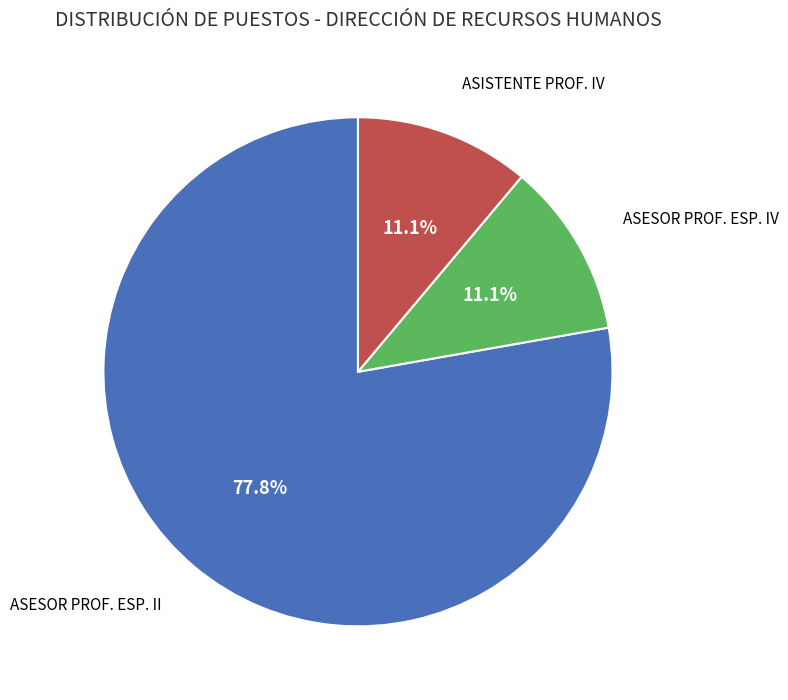

Is there a majority slice in this chart?

Yes